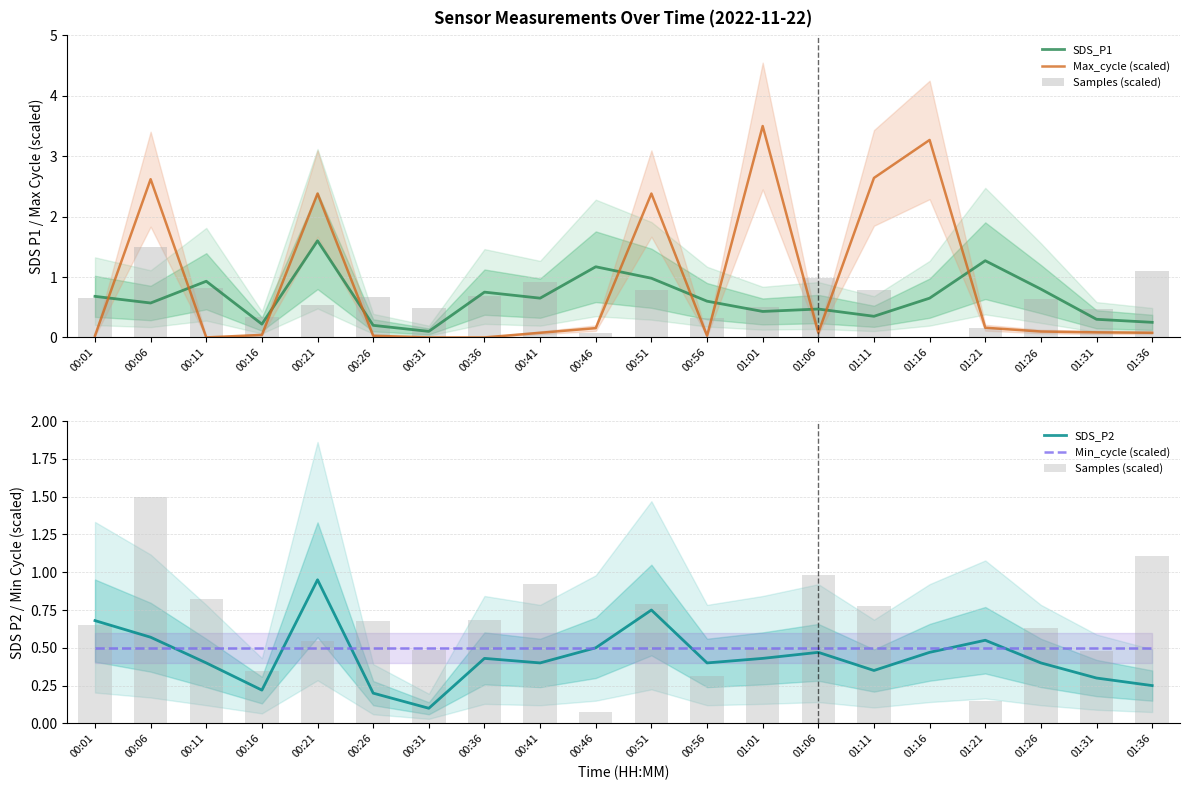

The Samples (scaled) series shows 0.8 at 01:11. True or false?

True